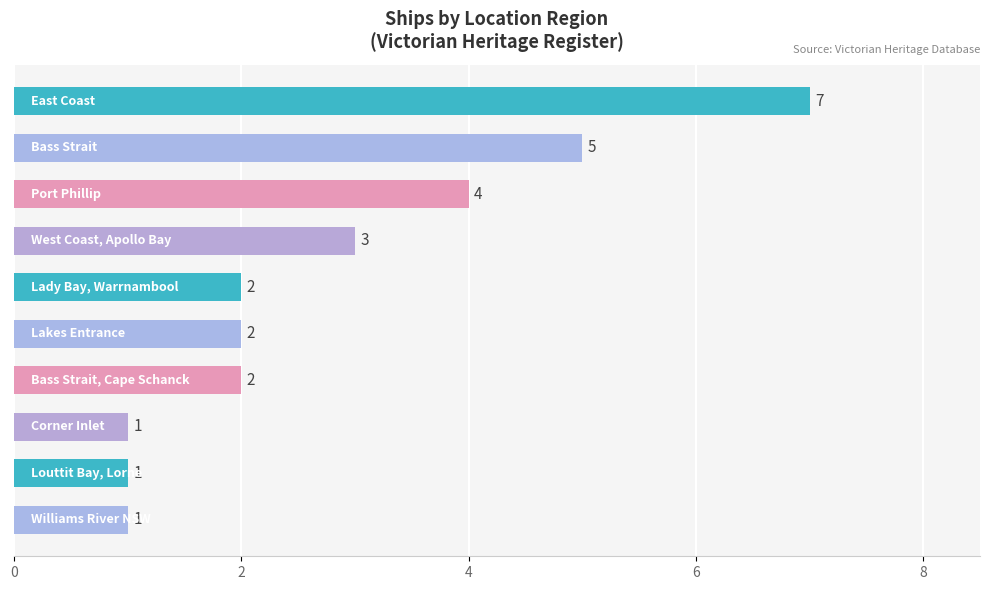

What is the value of the 5th bar from the top?

2